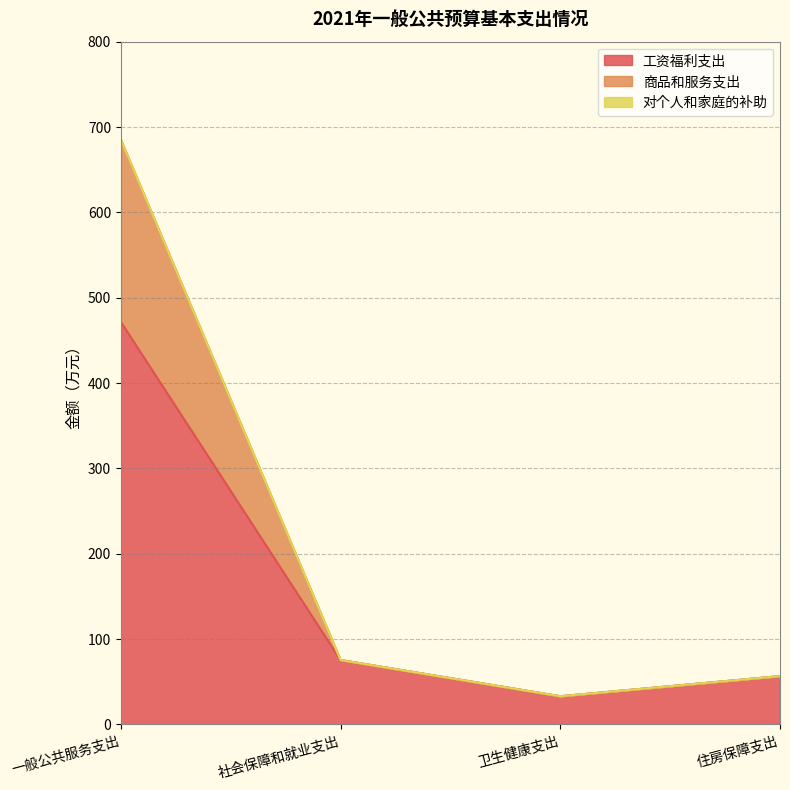

The 工资福利支出 series shows 29.2 at 社会保障和就业支出. True or false?

False